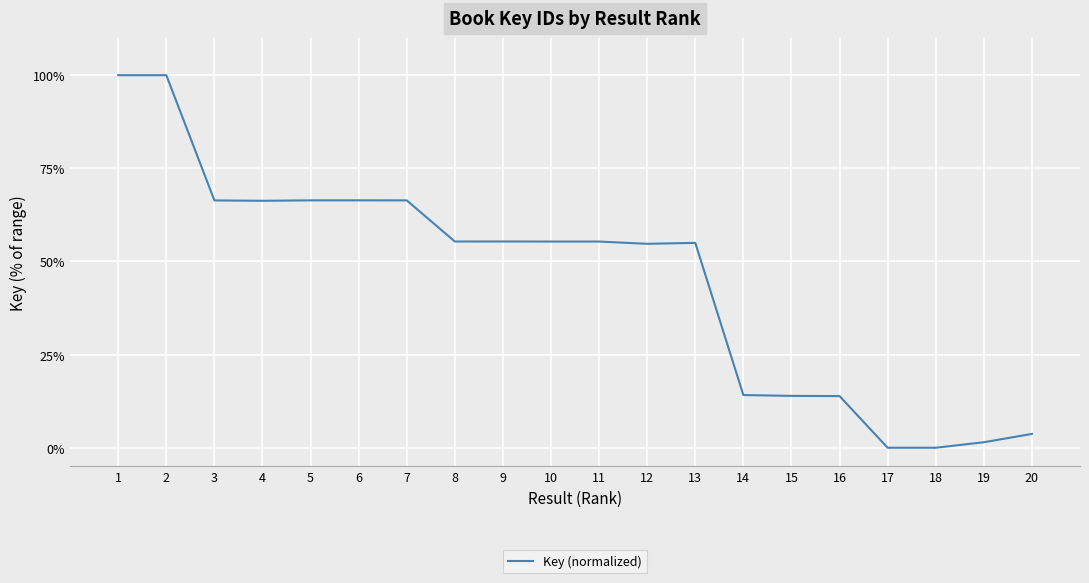

What is the difference between the maximum and second lowest values?

100.0